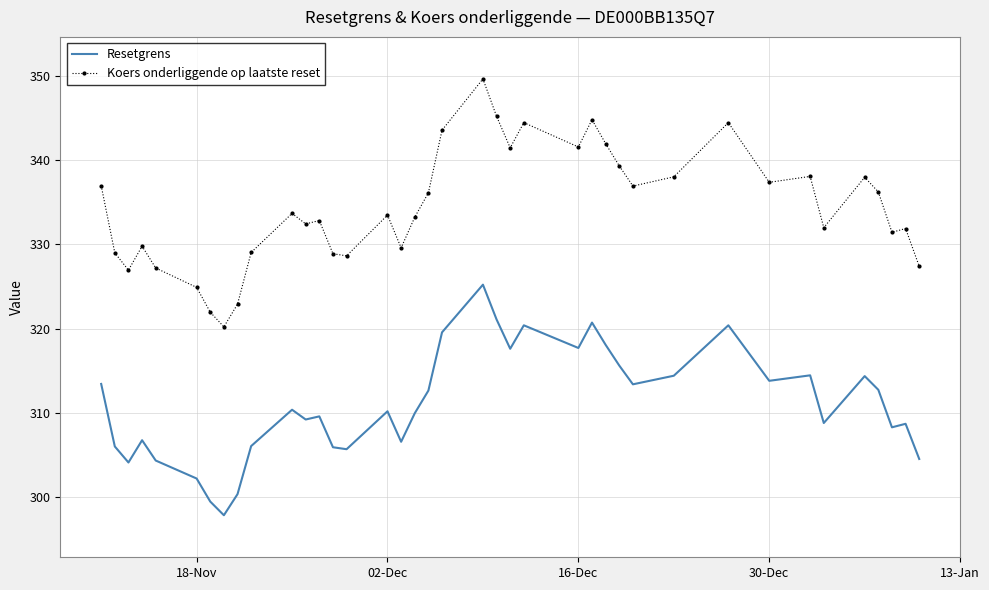

Rank the series by their maximum value, from highest to lowest.

Koers onderliggende op laatste reset, Resetgrens